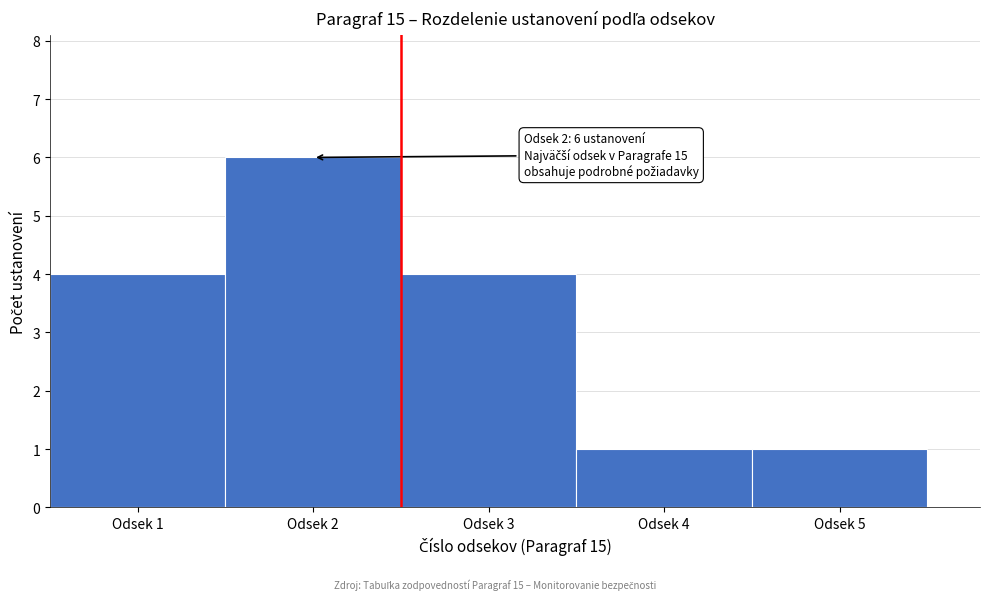

Reading left to right, what are all the values shown in this chart?

Odsek 1=4	Odsek 2=6	Odsek 3=4	Odsek 4=1	Odsek 5=1